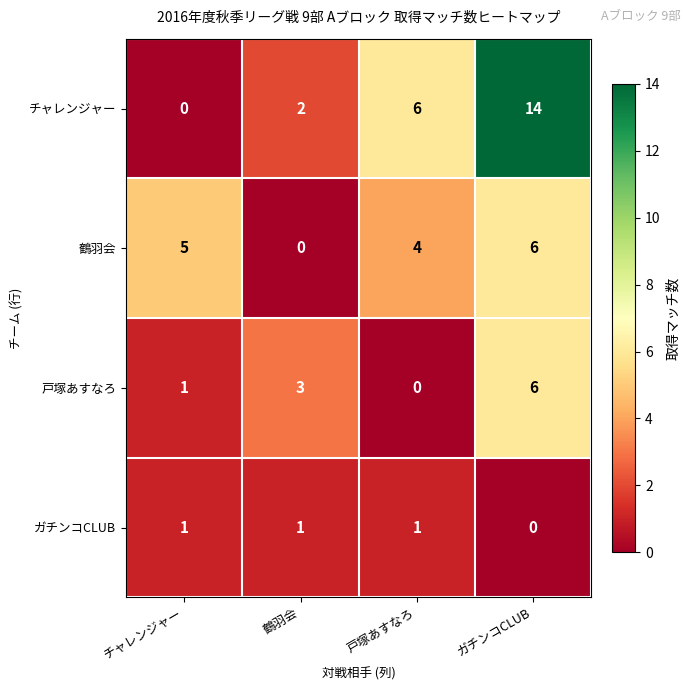

What is the sum of all 鶴羽会 values?

15